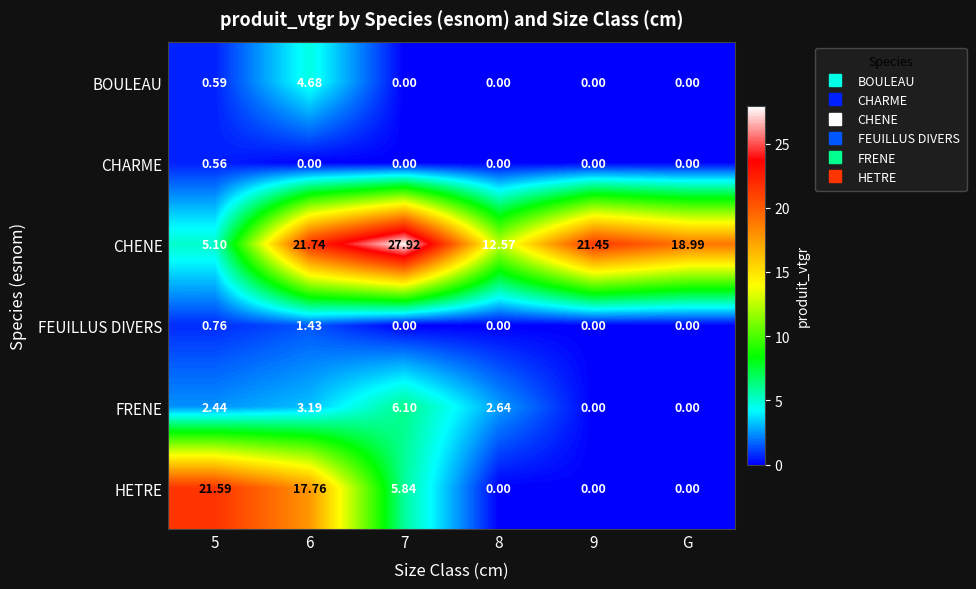

Which series has the largest range (max minus min)?

CHENE